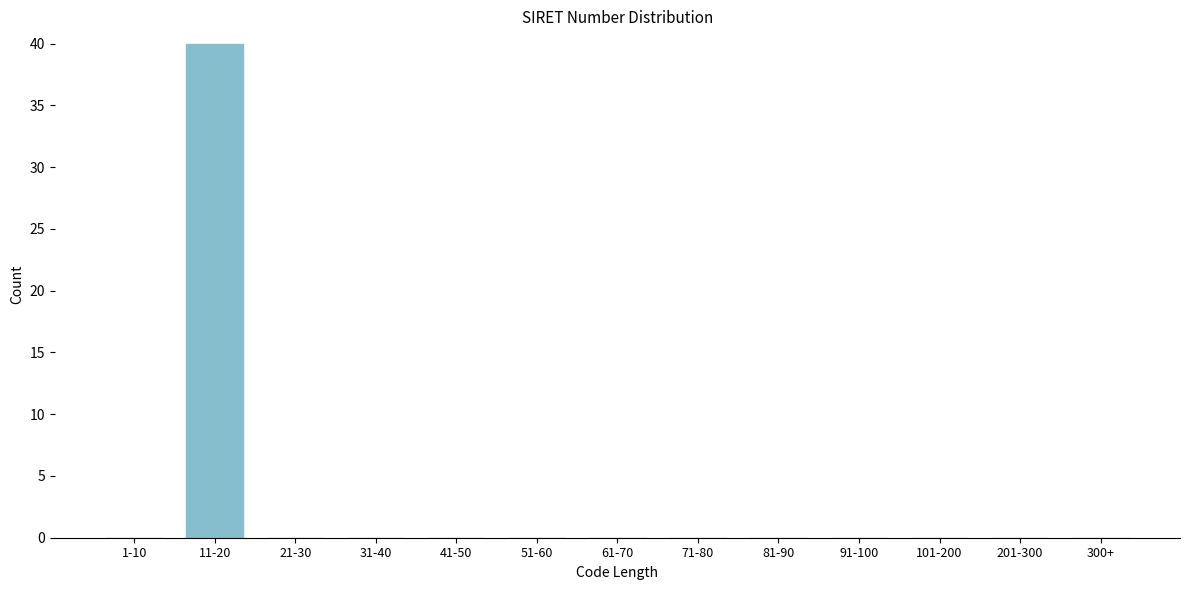

Reading left to right, what are all the values shown in this chart?

1-10=0	11-20=40	21-30=0	31-40=0	41-50=0	51-60=0	61-70=0	71-80=0	81-90=0	91-100=0	101-200=0	201-300=0	300+=0